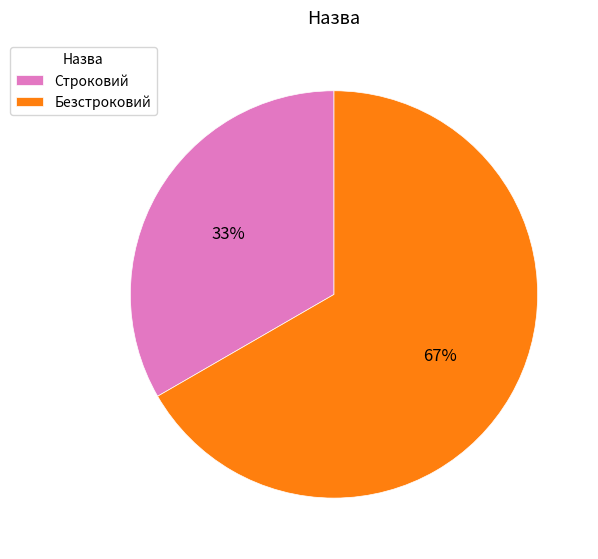

How many segments does this pie chart have?

2